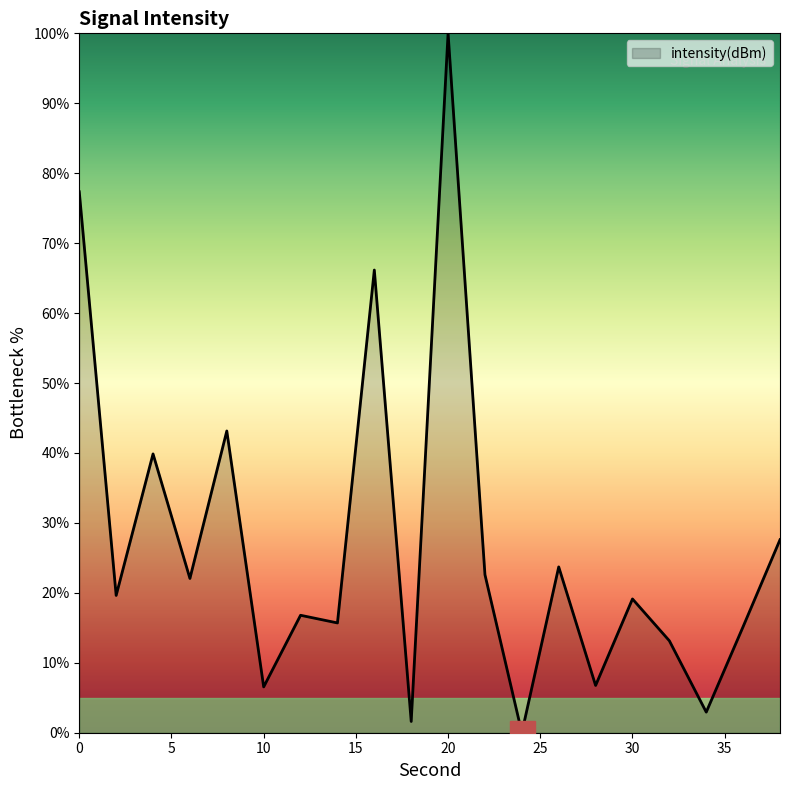

What is the difference between the maximum and minimum values?

100.0